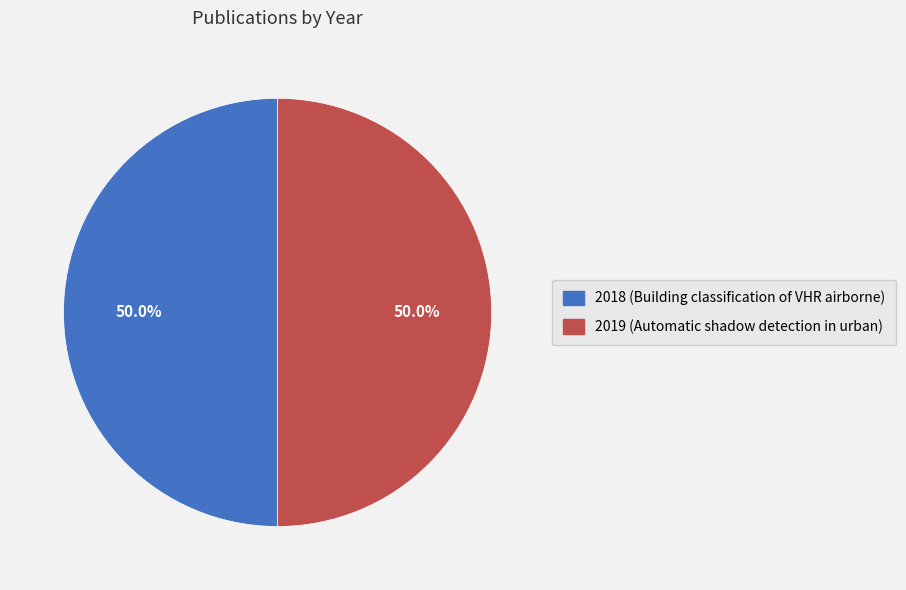

The 2018 (Building classification of VHR airborne) slice represents 50% of the pie. True or false?

True